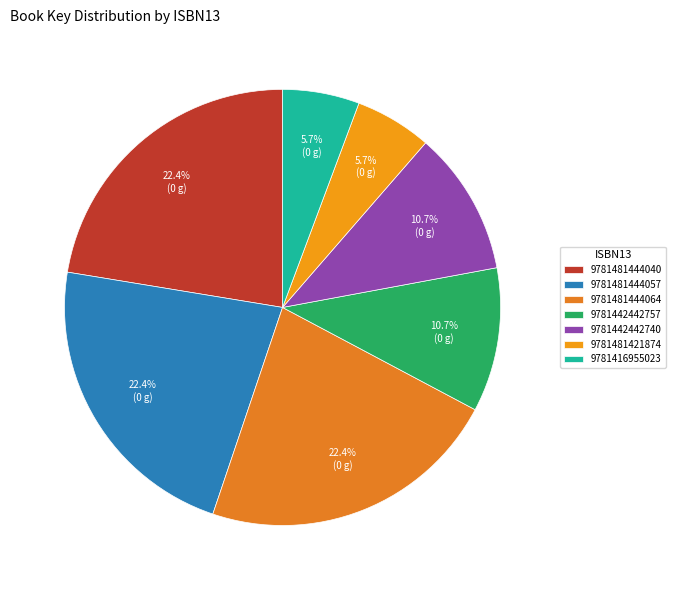

How many segments does this pie chart have?

7